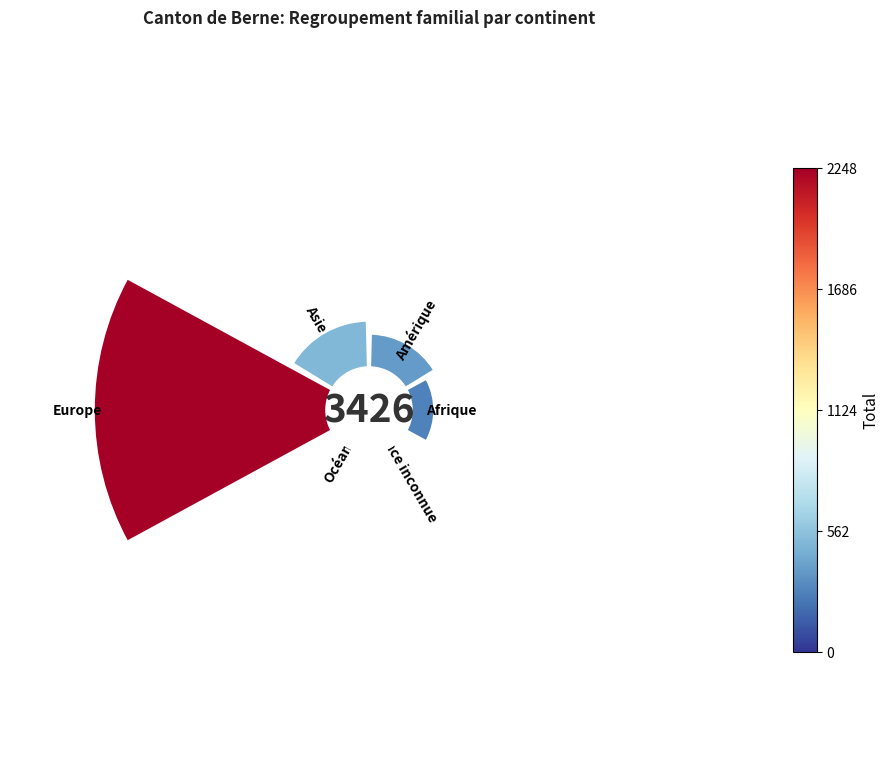

To the nearest percent, what is the difference between the largest and smallest slice percentages?

66%